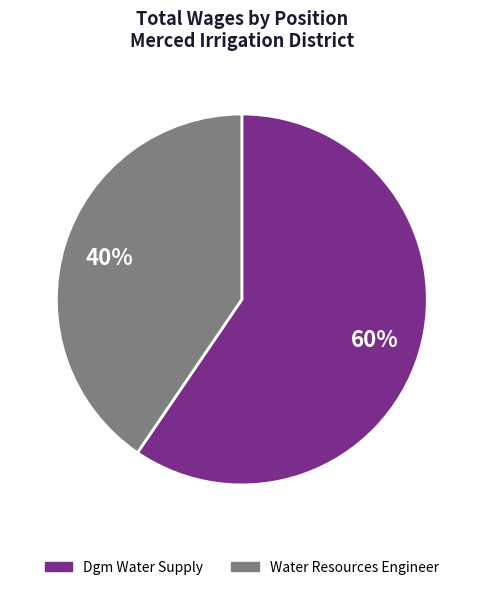

Which has a higher value, Dgm Water Supply or Water Resources Engineer?

Dgm Water Supply